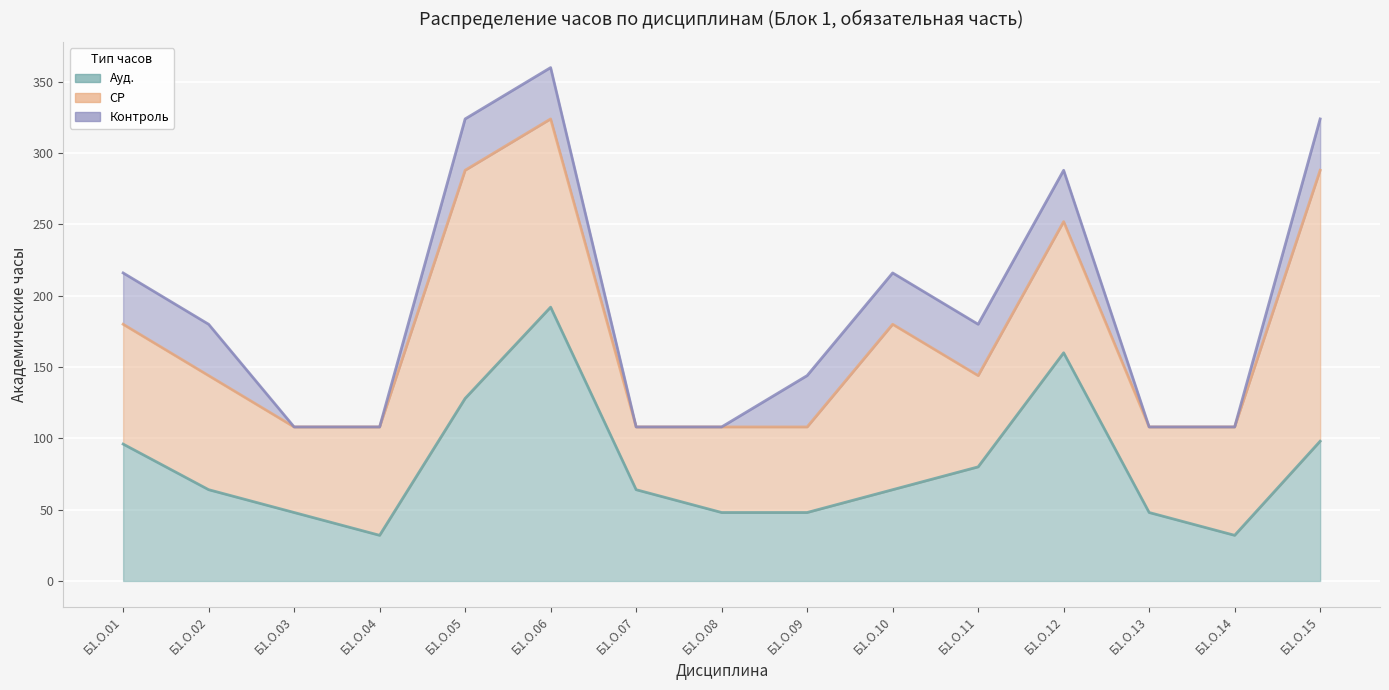

Where is the first local minimum for Ауд.?

Б1.О.04